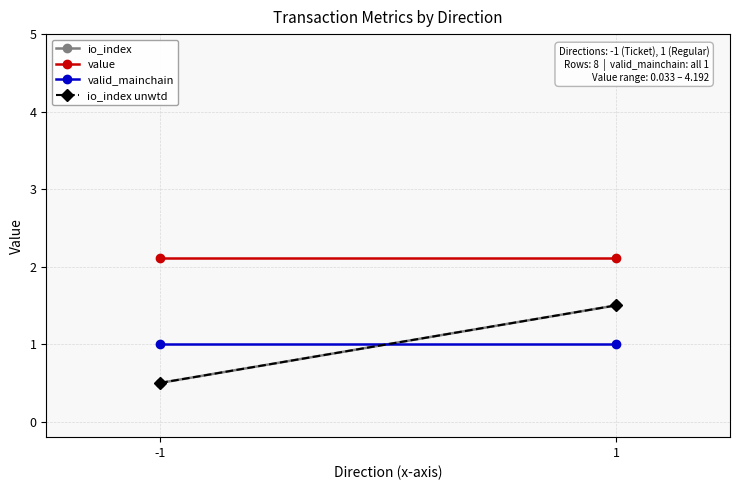

The io_index series shows 0.5 at -1. True or false?

True